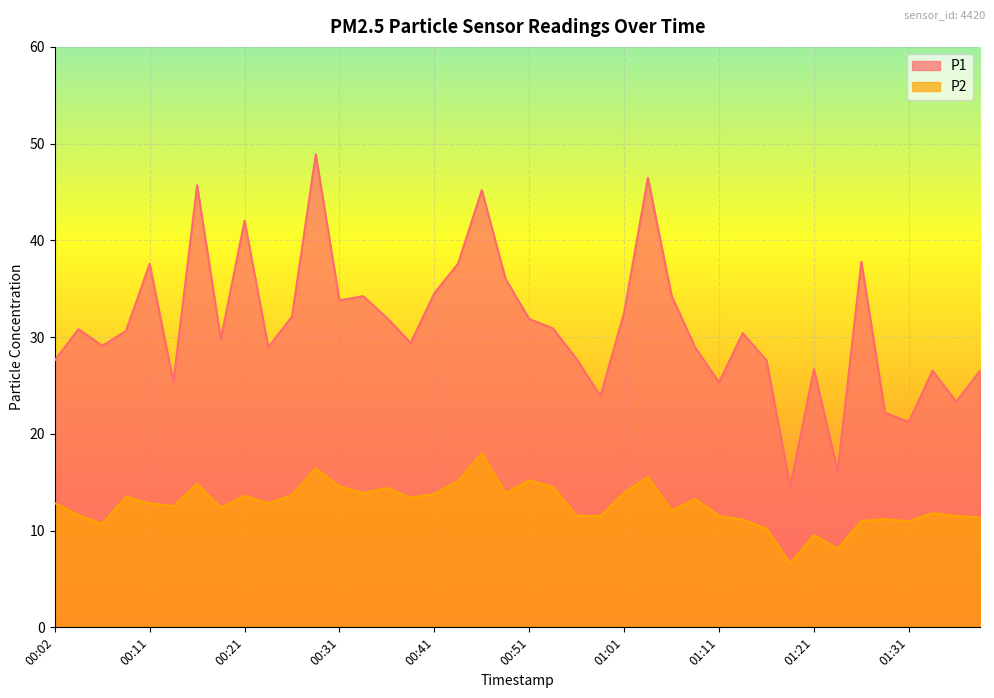

At which label does P2 reach its peak?

00:46